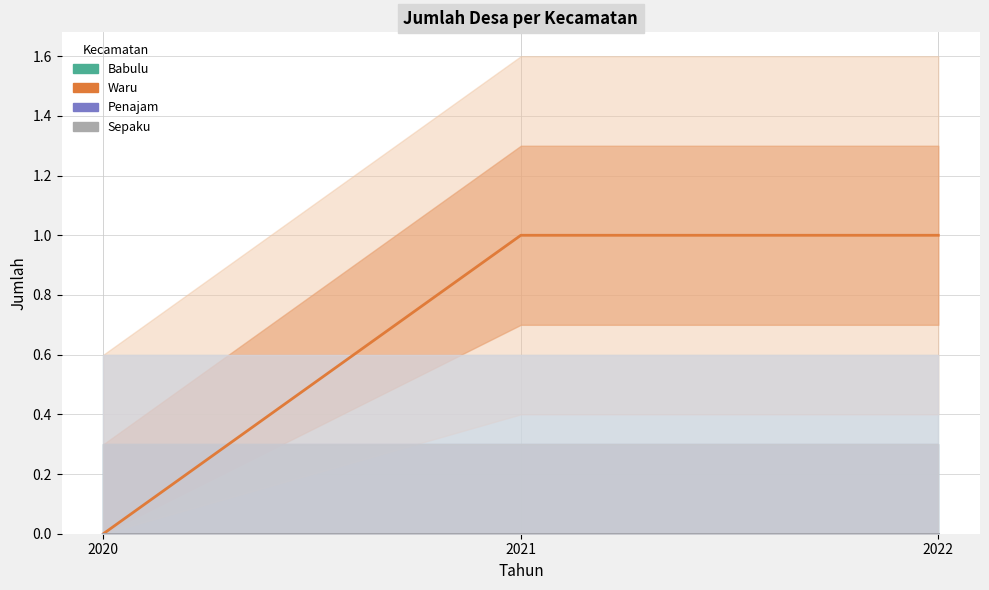

Is it true that Waru equals 1 at 2021?

True